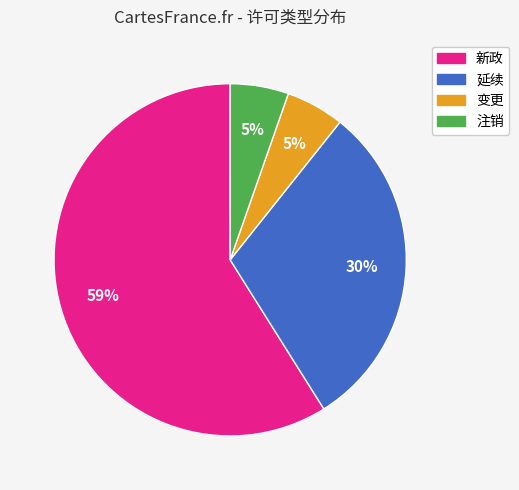

Is it true that 新政 is 53% of the pie?

False